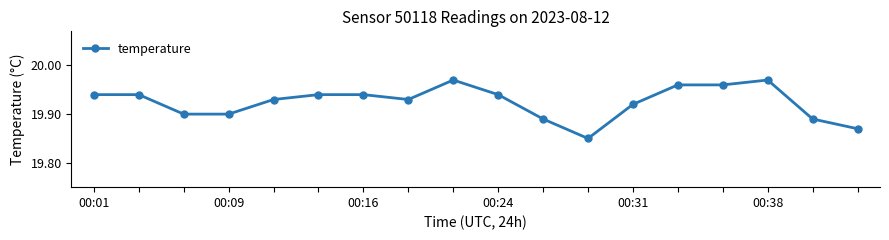

How many values are between 19 and 20?

18